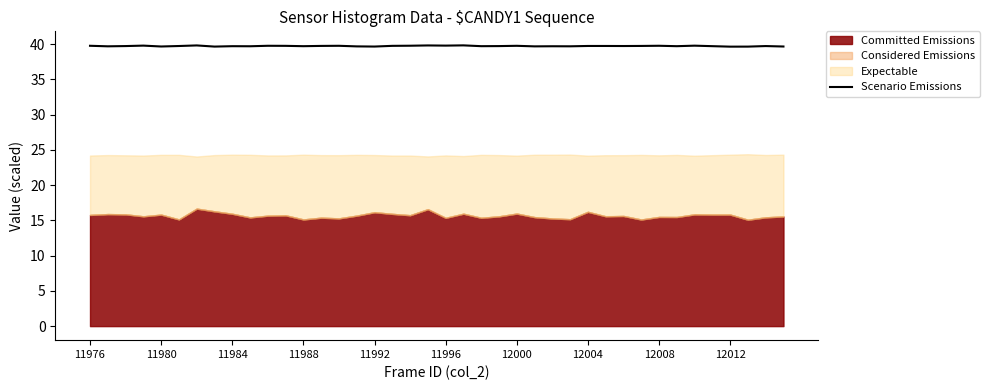

What is the minimum value for Scenario Emissions?

39.6